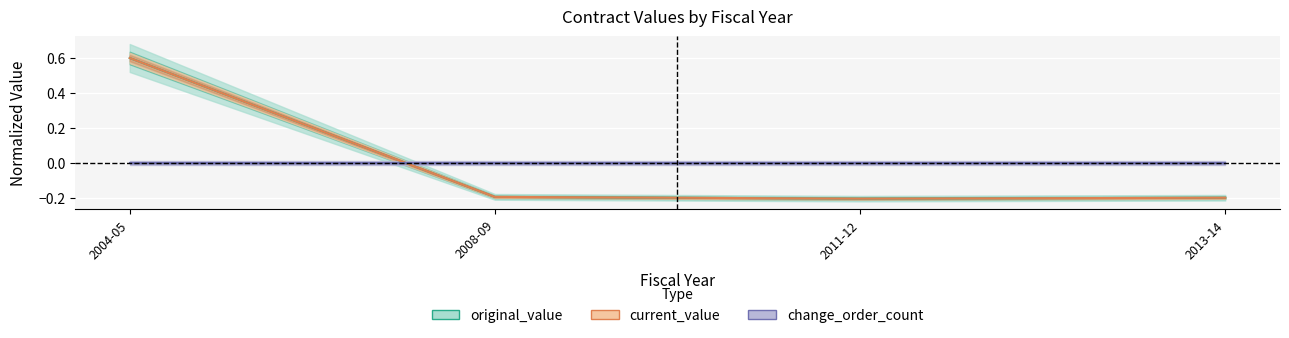

List the labels in order of current_value value, largest first.

2004-05, 2008-09, 2013-14, 2011-12